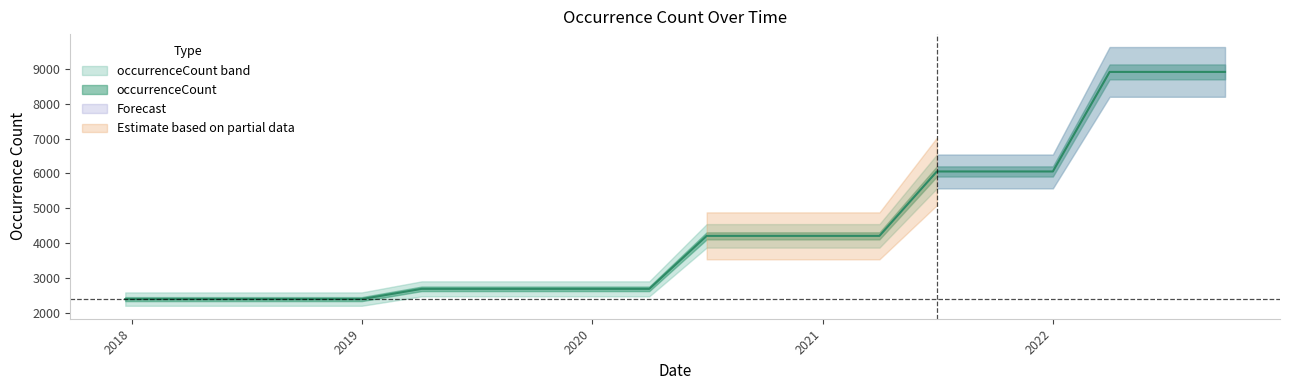

What is the value of the 14th point from the left?

4209